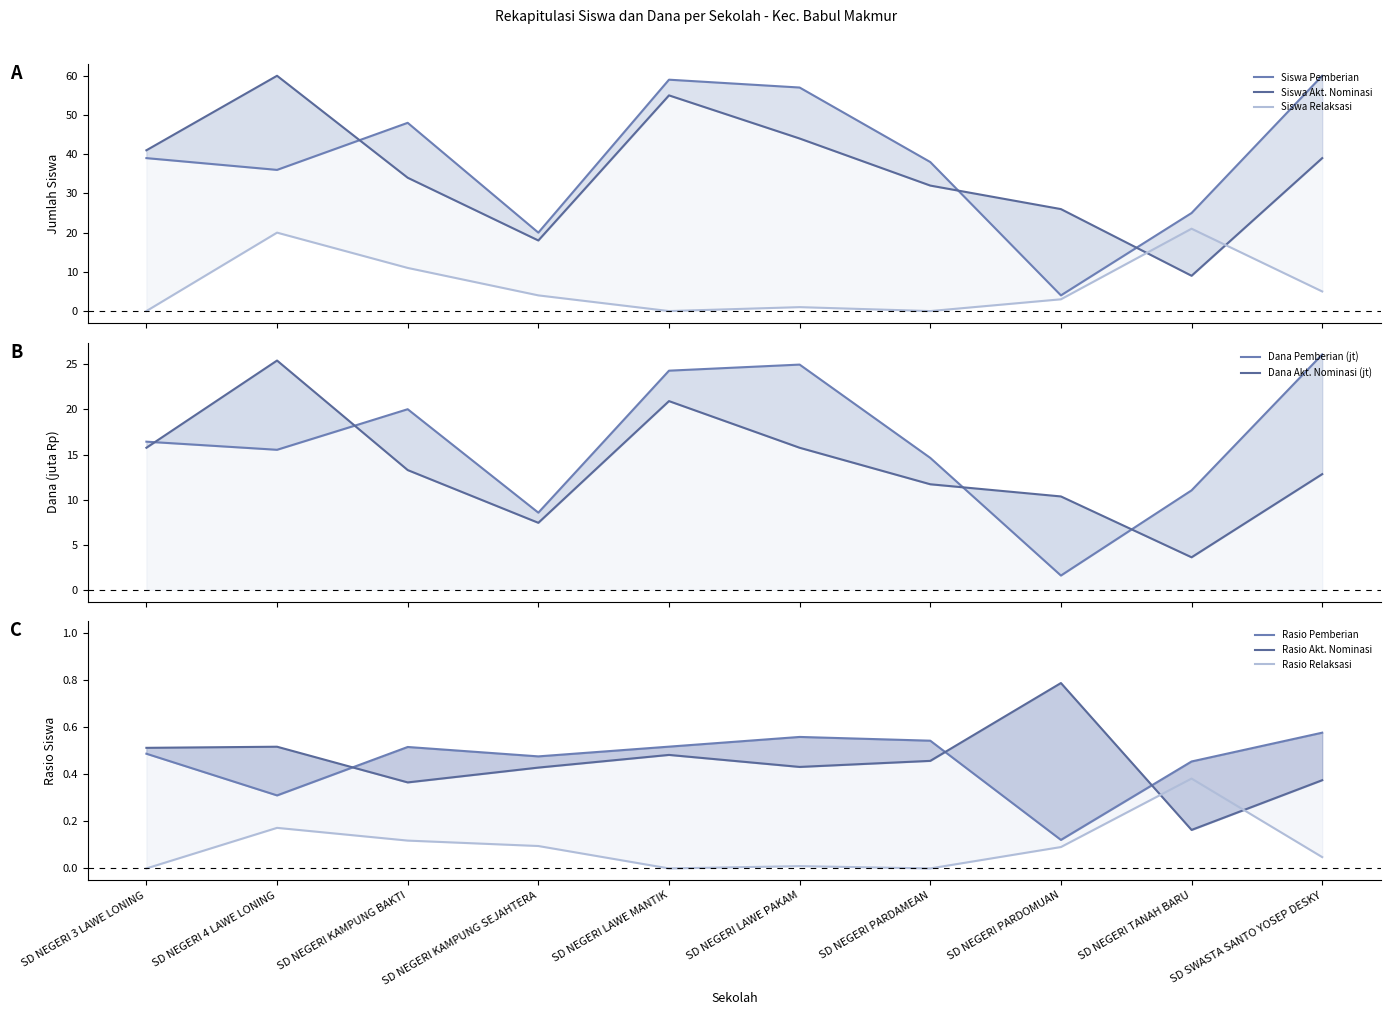

What is the highest value of the Dana Pemberian (jt) series?

26.1